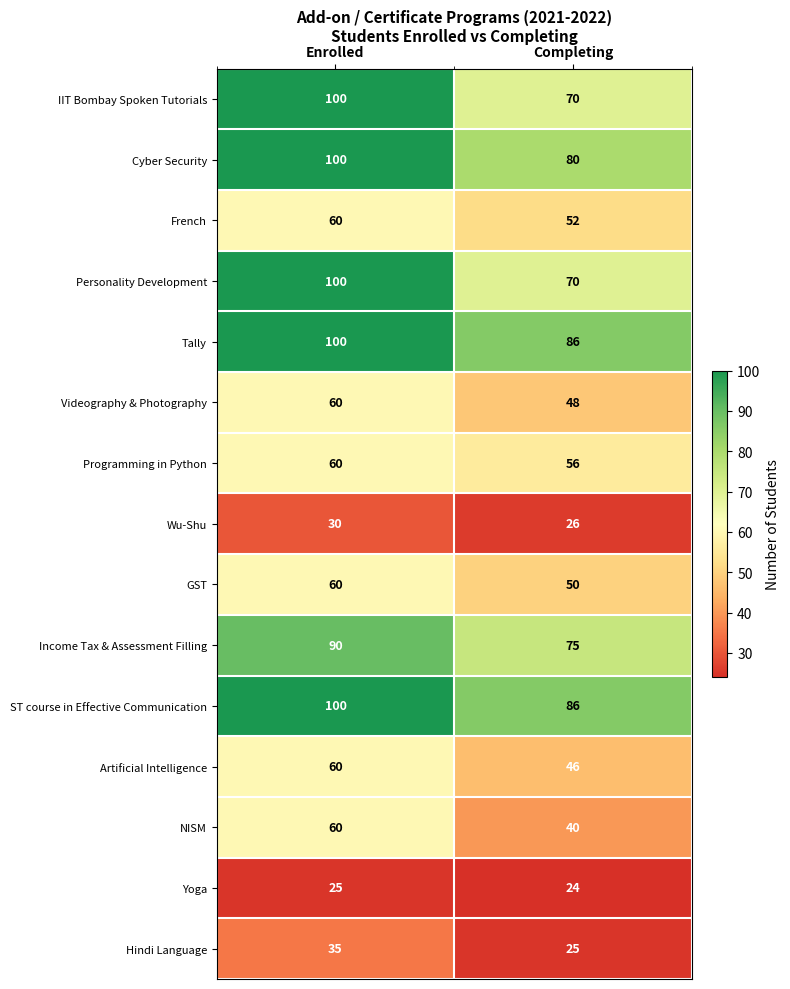

What is the spread (max minus min) of values at Completing?

62